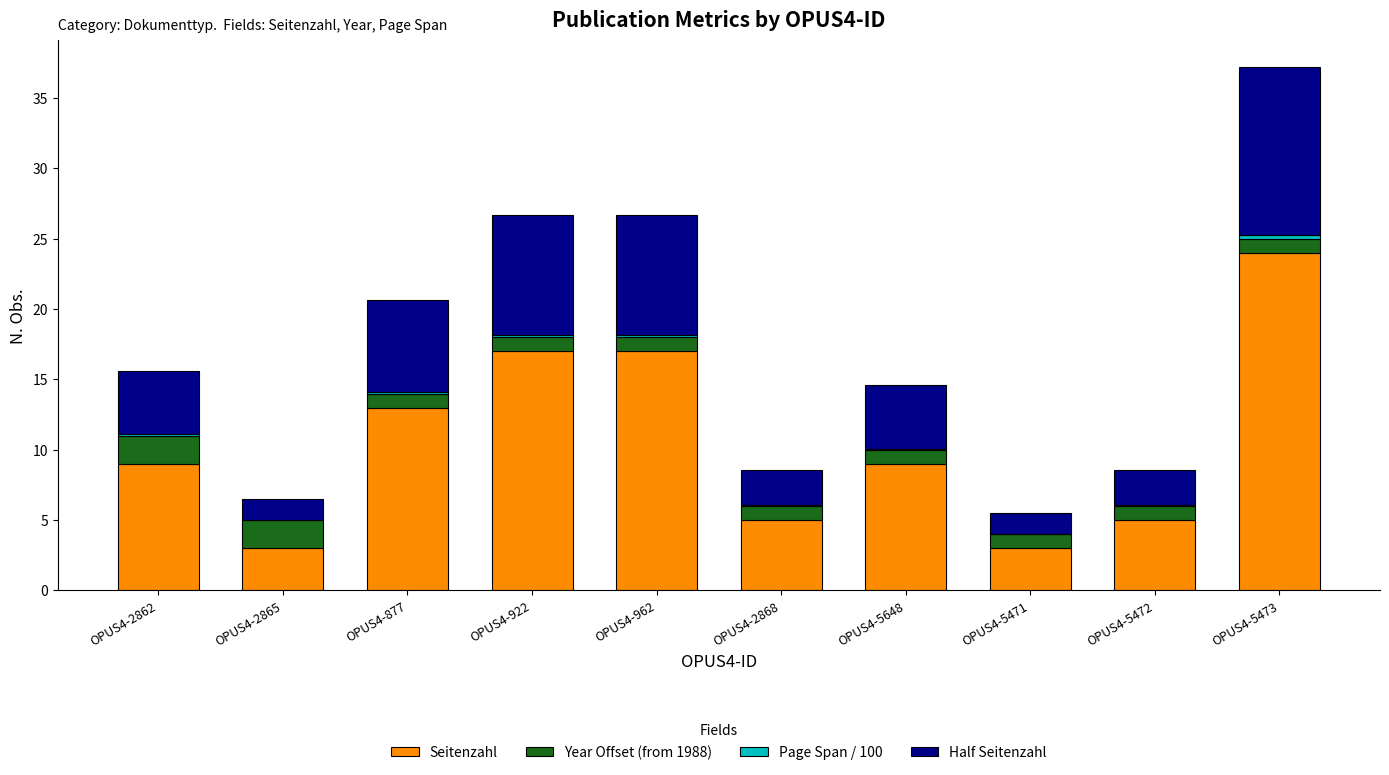

At which category is the sum across all series the highest?

OPUS4-5473